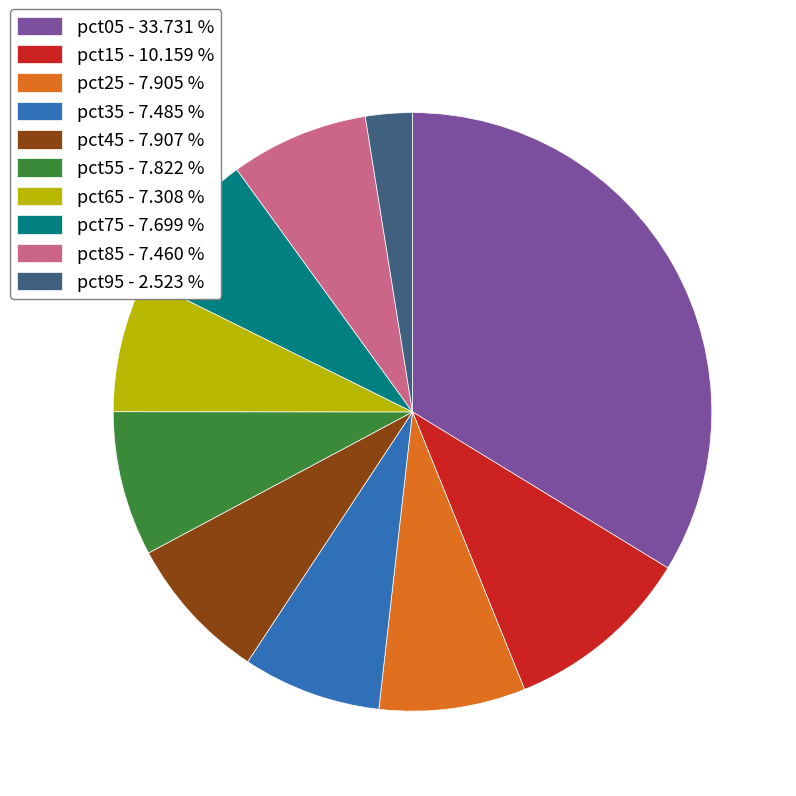

Does any single category account for the majority?

No